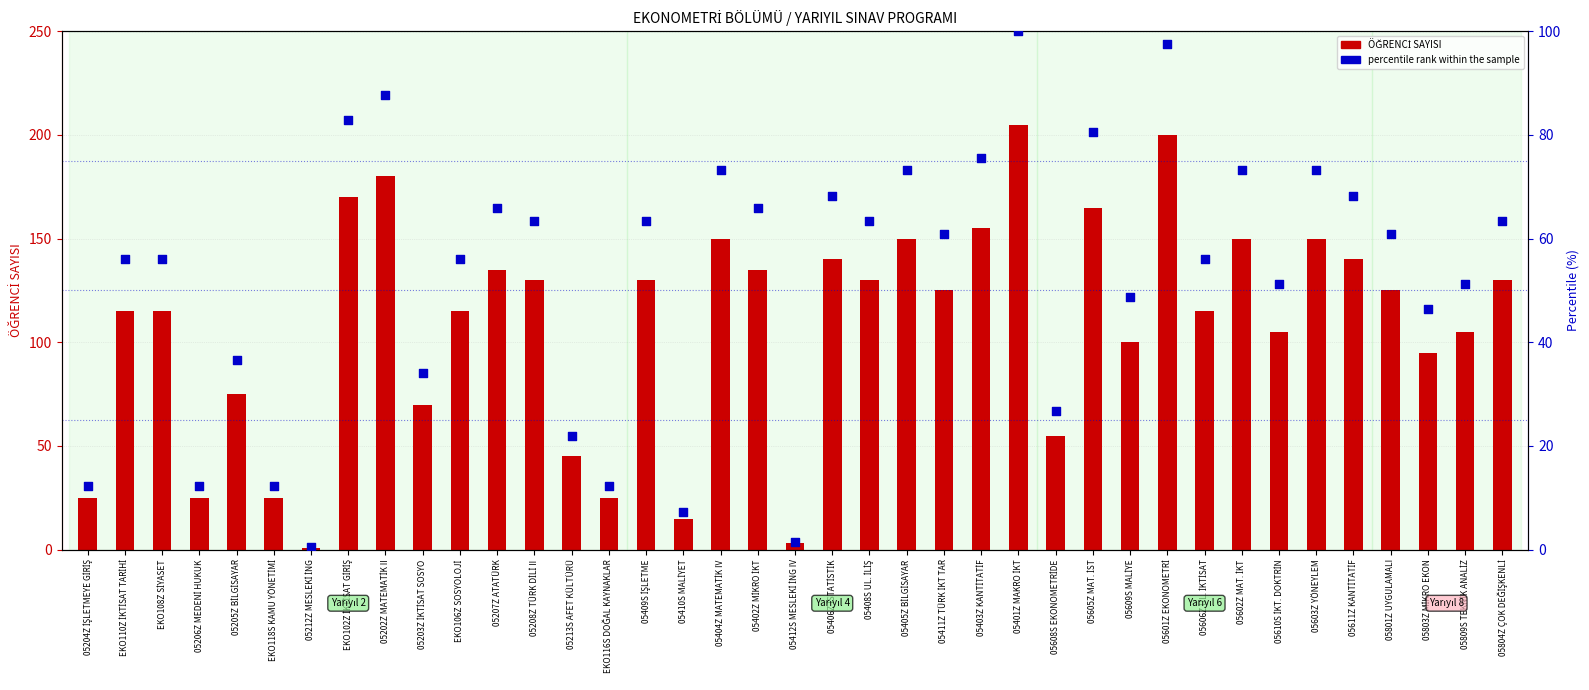

What is the total value across all series at 05404Z MATEMATİK IV?

223.2